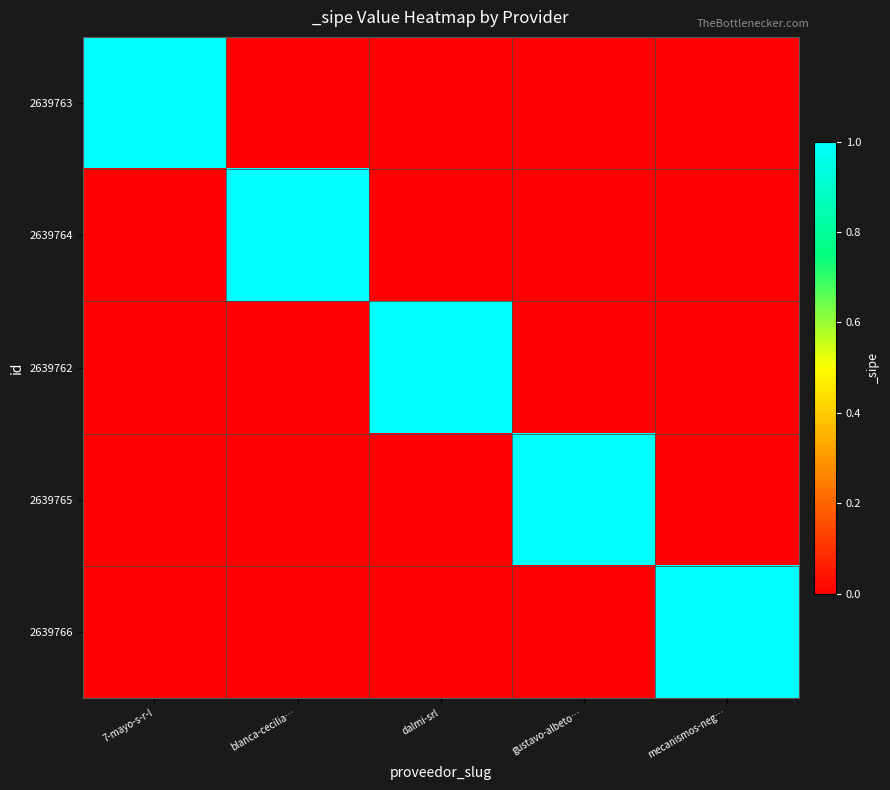

How many distinct data groups are displayed?

5